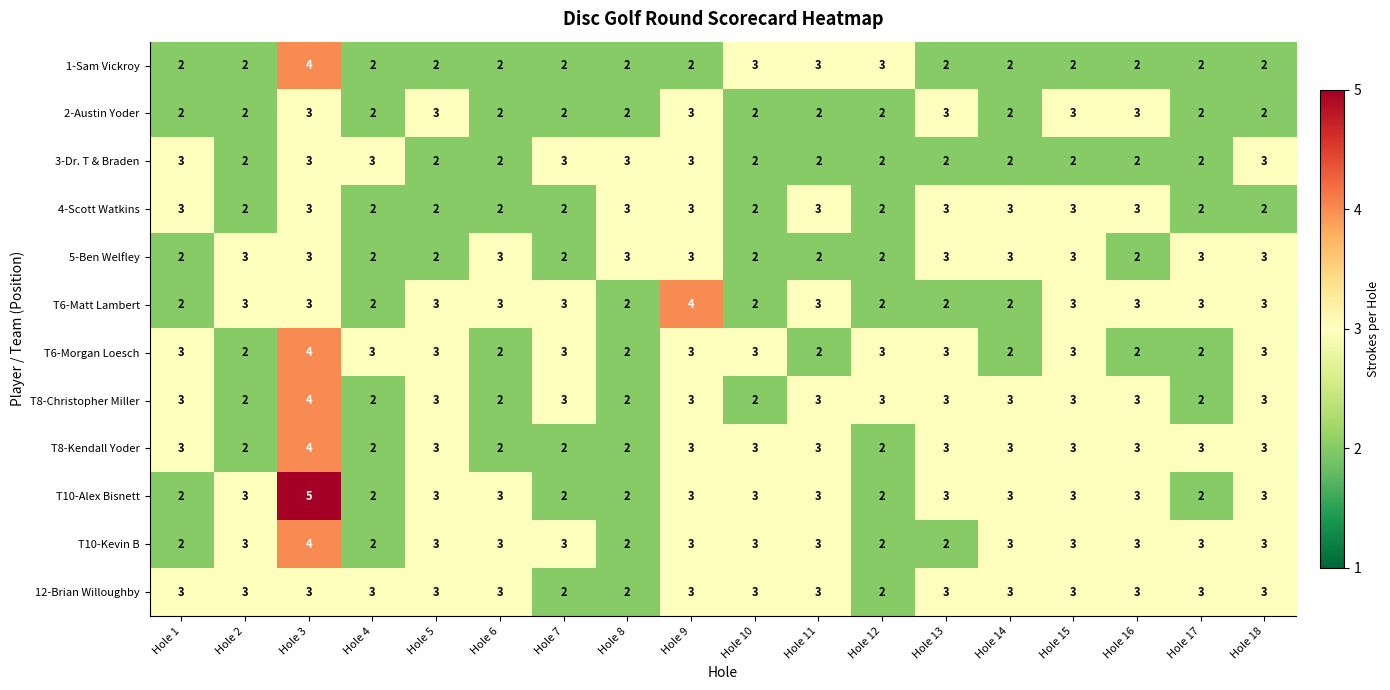

What is the total value across all series at Hole 7?

29